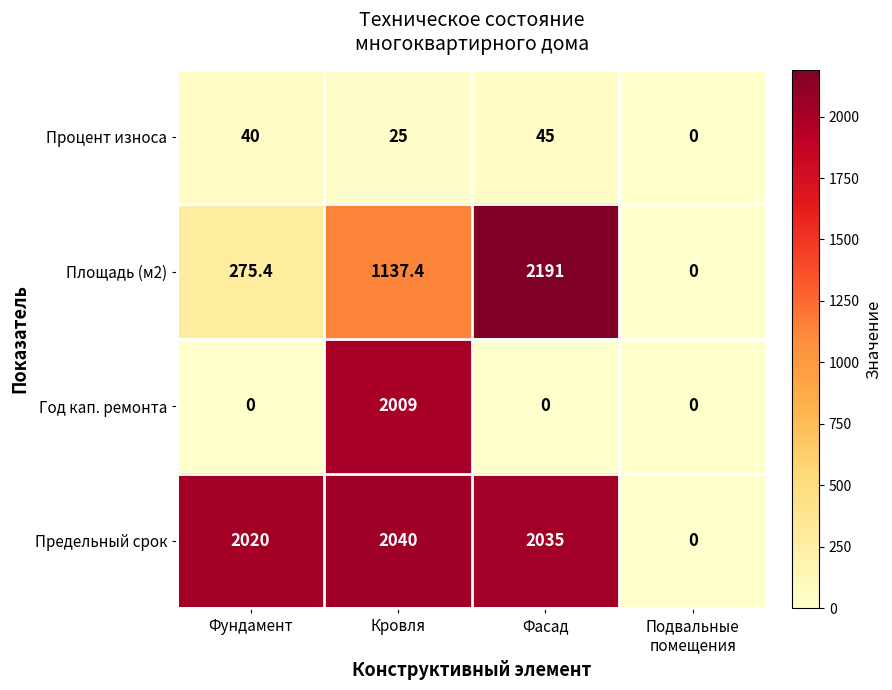

What is the total value across all series at Фундамент?

2335.4